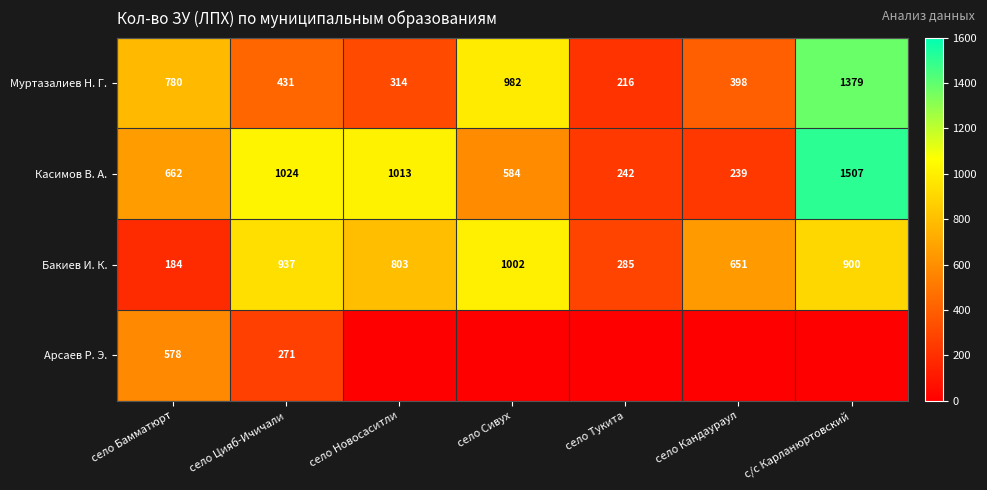

What is the sum of the Муртазалиев Н. Г. values at село Тукита and село Сивух?

1198